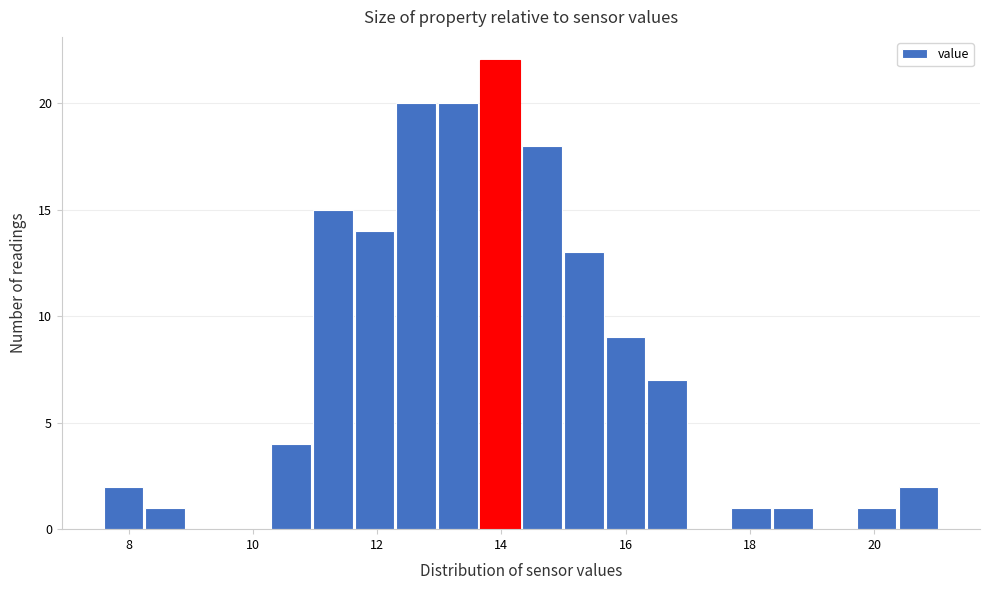

Read against the x-axis, roughly where is the centre of the tallest bar?

14.0